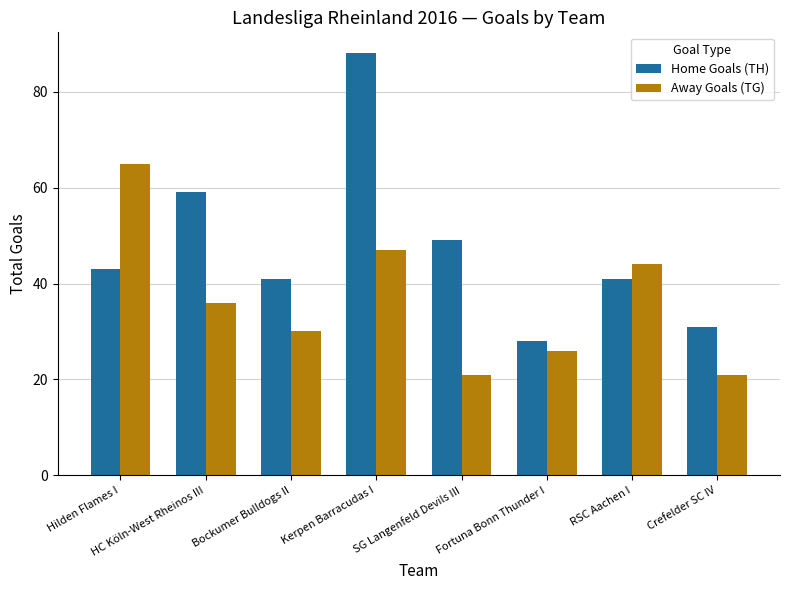

What position from the left is Hilden Flames I?

1